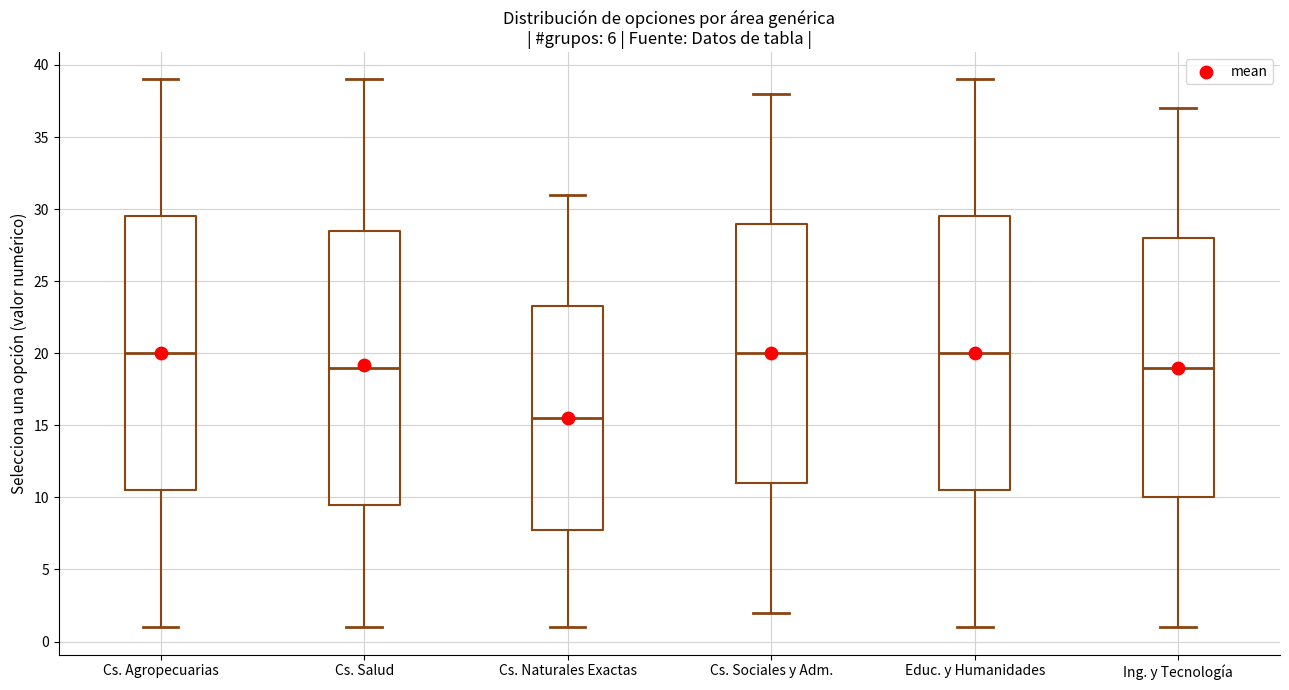

Which box's median line is the lowest?

Cs. Naturales Exactas